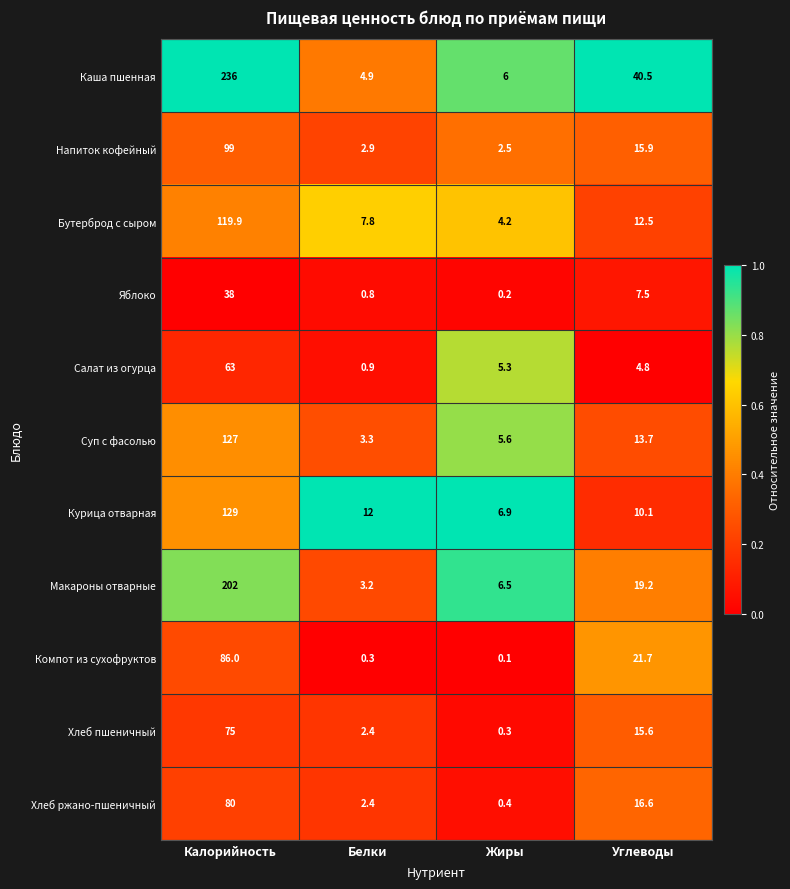

Rank the series by their maximum value, from lowest to highest.

Яблоко, Салат из огурца, Хлеб пшеничный, Хлеб ржано-пшеничный, Компот из сухофруктов, Напиток кофейный, Бутерброд с сыром, Суп с фасолью, Курица отварная, Макароны отварные, Каша пшенная